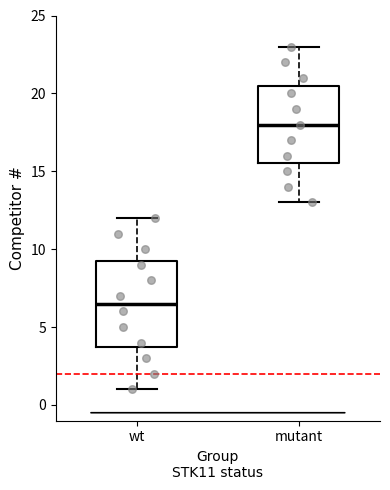

Reading left to right, read every box against the y-axis: the position of its median line, the range the box covers, and the ends of its whiskers. The values are not printed on the chart, so give them approximately, as read against the axis.

wt: median 6.5, box 4.0 to 9.5, whiskers 1.0 to 12.0
mutant: median 18.0, box 15.5 to 20.5, whiskers 13.0 to 23.0